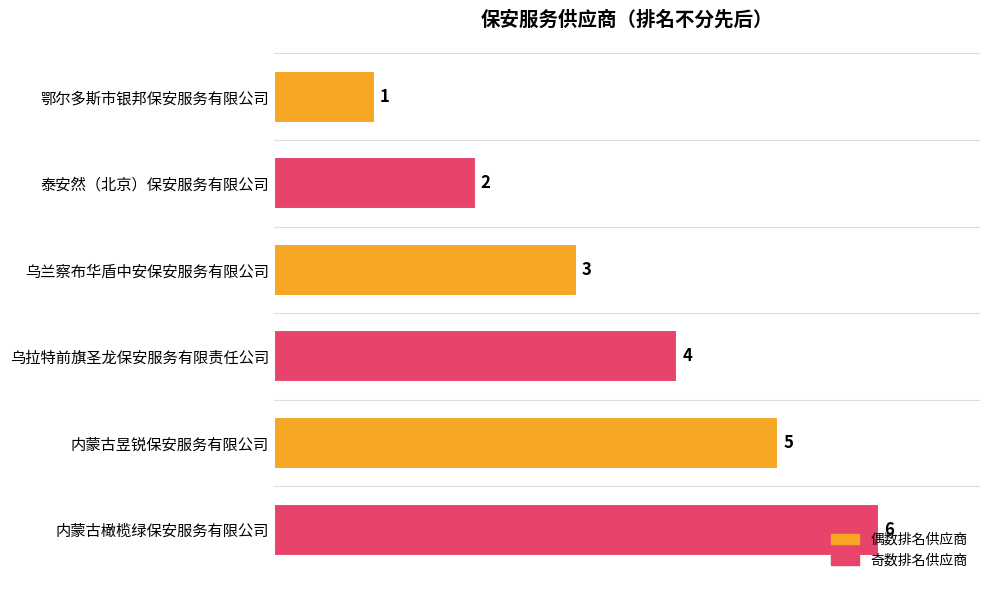

At which label is the value closest to 3?

乌兰察布华盾中安保安服务有限公司